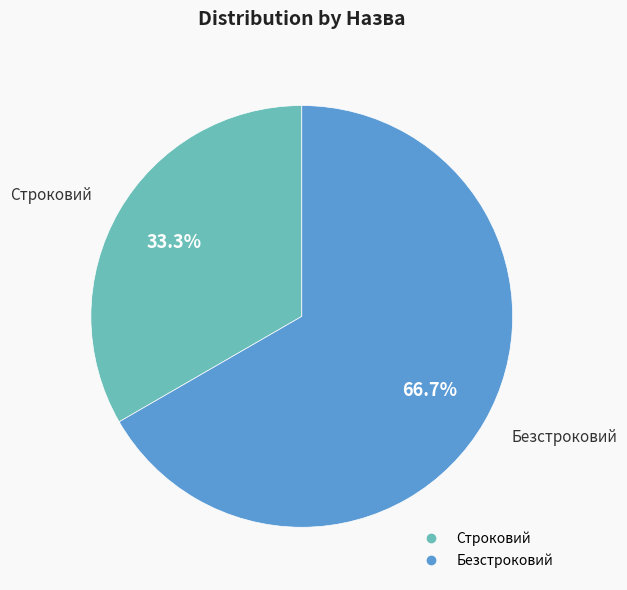

How many slices are in this pie chart?

2